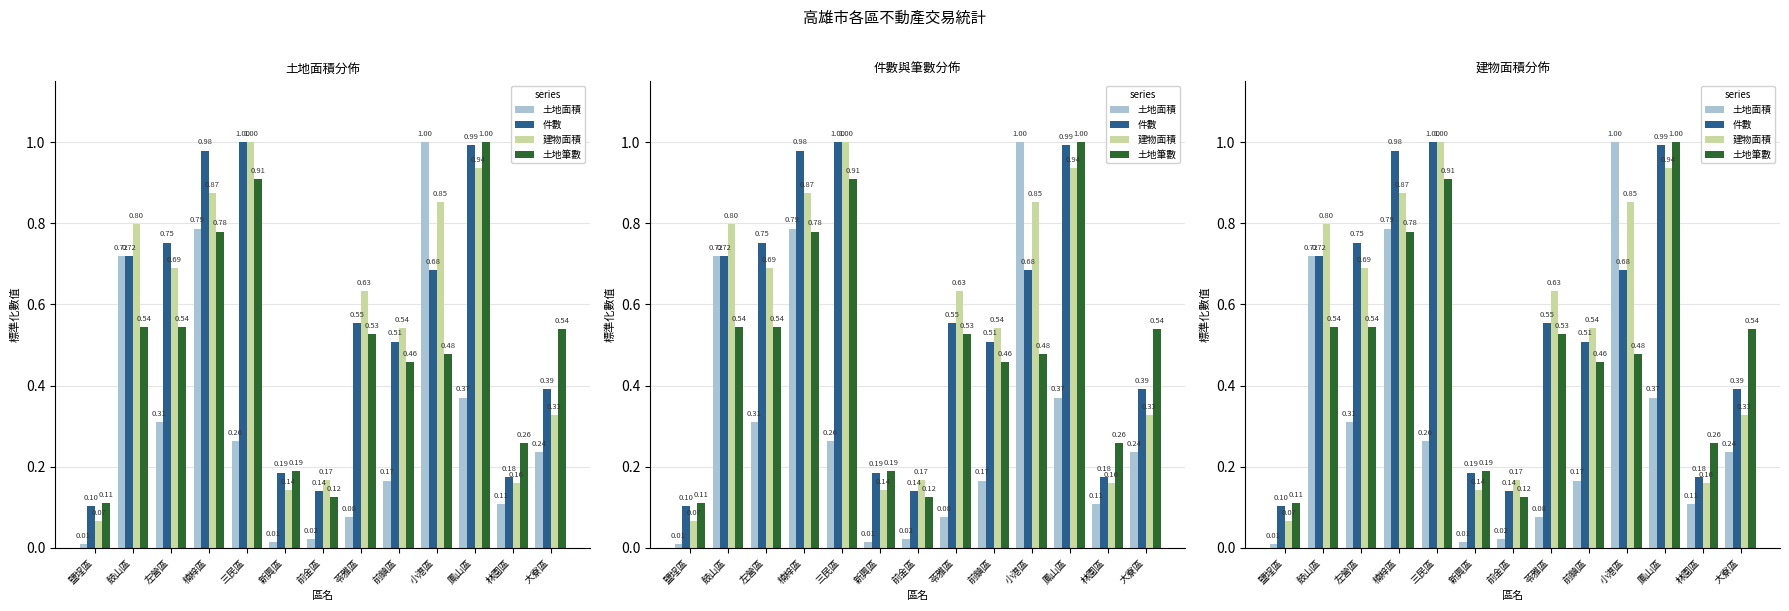

What are all the series names shown in the legend?

土地面積, 件數, 建物面積, 土地筆數